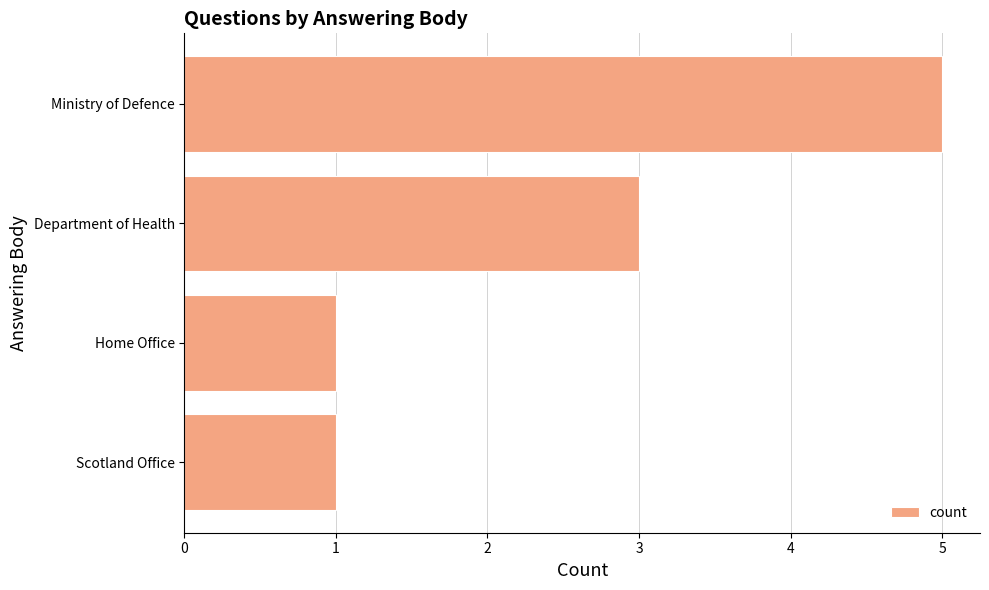

The value at Home Office is 0. True or false?

False